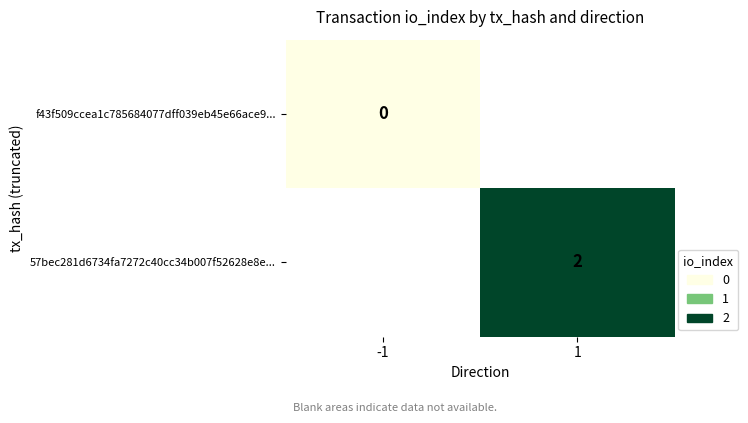

The 57bec281d6734fa7272c40cc34b007f52628e8e... series shows 3 at 1. True or false?

False